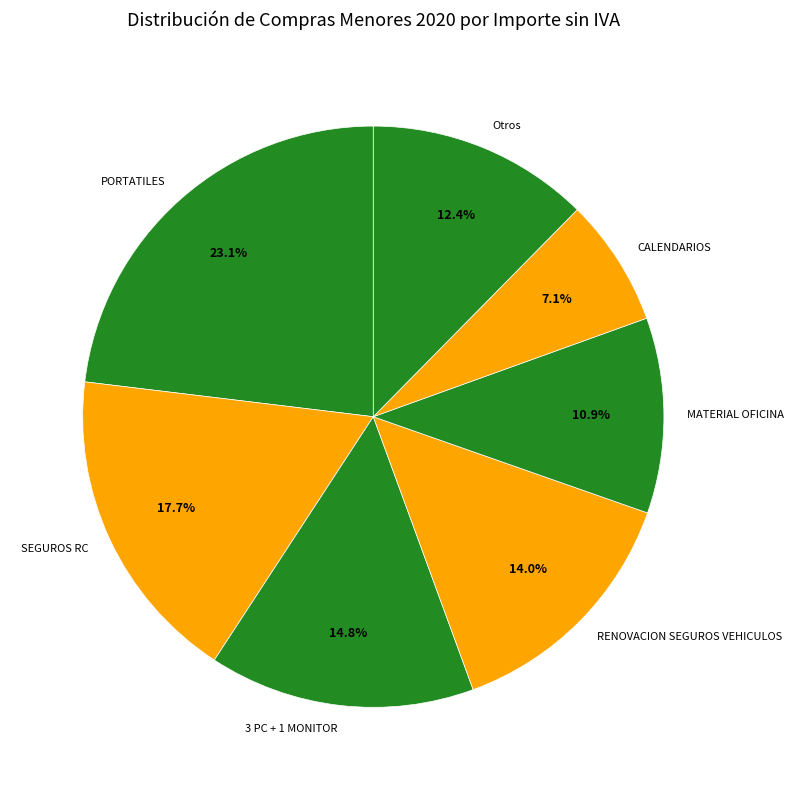

Rank the categories by value from lowest to highest.

CALENDARIOS, MATERIAL OFICINA, Otros, RENOVACION SEGUROS VEHICULOS, 3 PC + 1 MONITOR, SEGUROS RC, PORTATILES